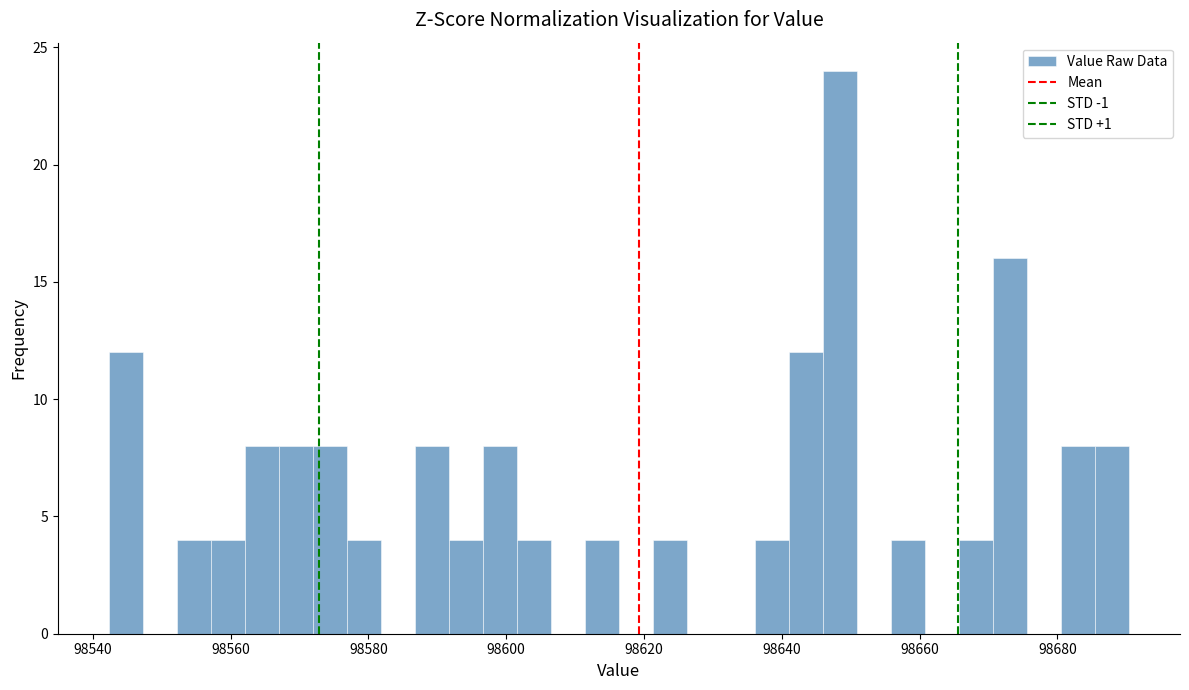

Around what value on the x-axis is the tallest bar? Give the approximate position of its centre, as read against the axis.

98648